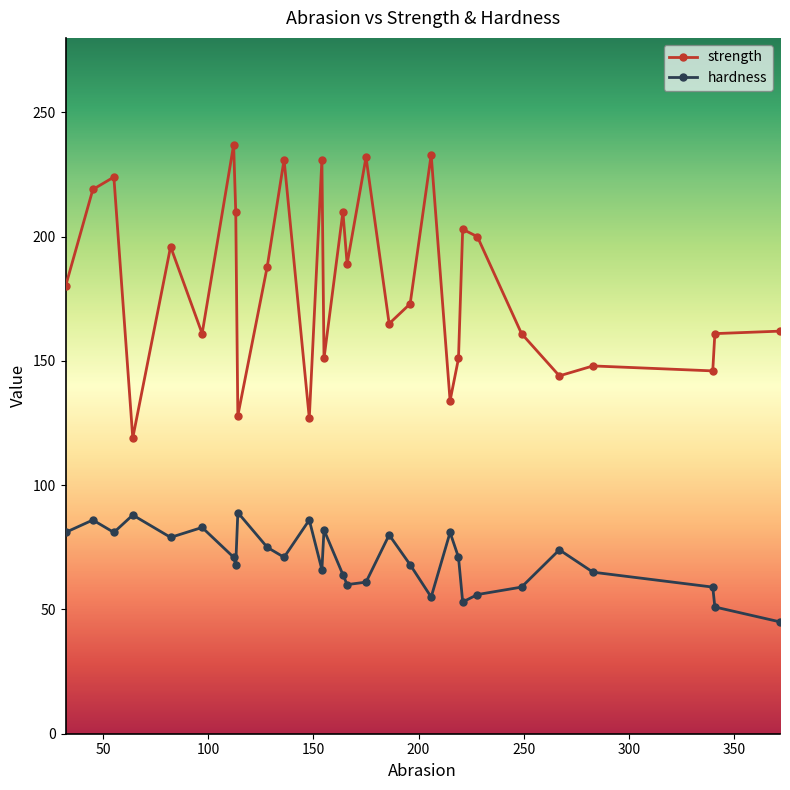

Rank the series by their average value, from highest to lowest.

strength, hardness